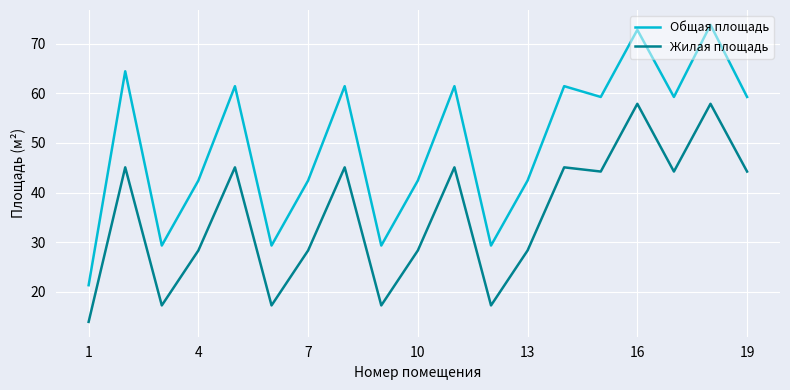

What is the maximum value for Общая площадь?

73.8